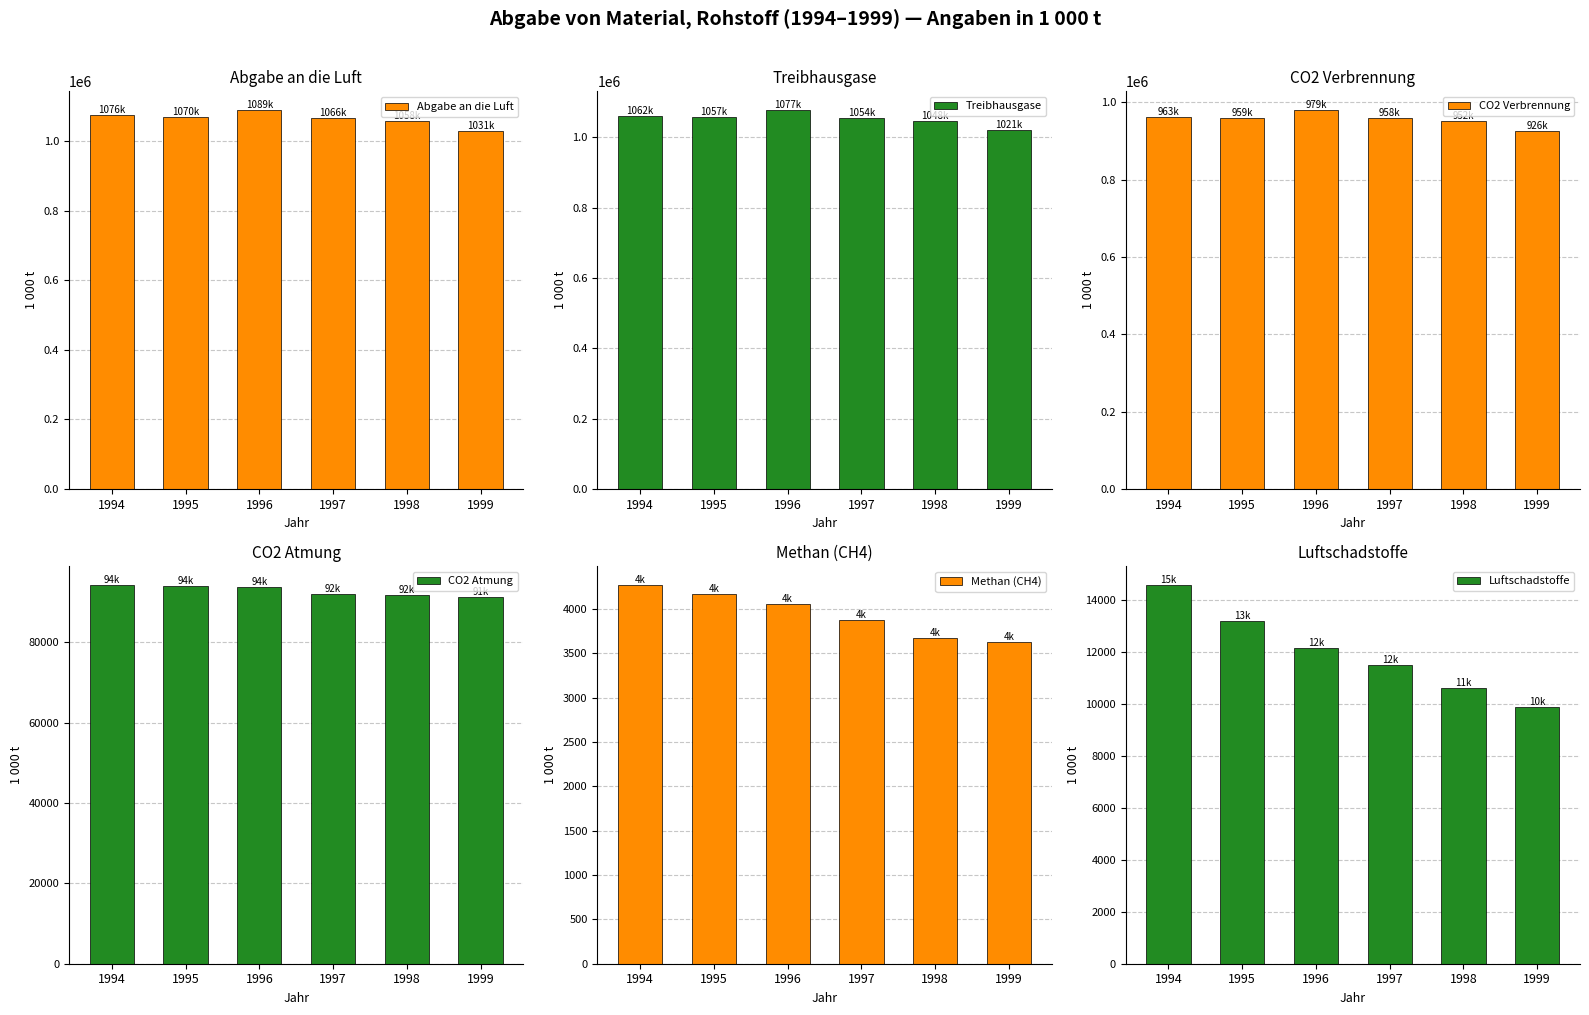

At how many categories does at least one series exceed 823619?

6